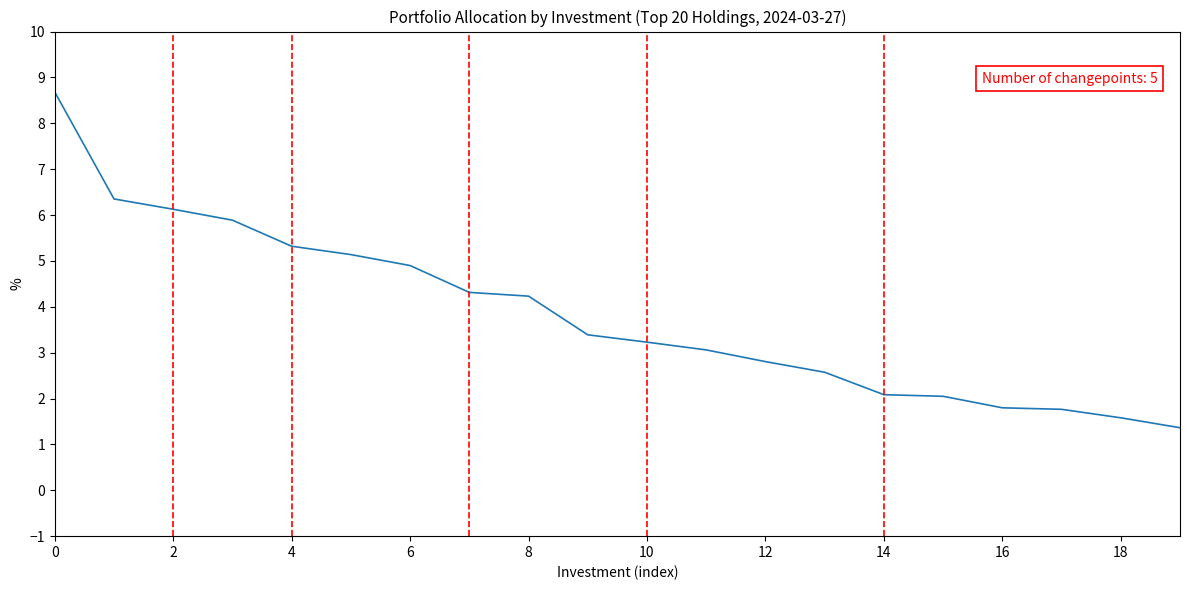

Count the number of data series in this chart.

1